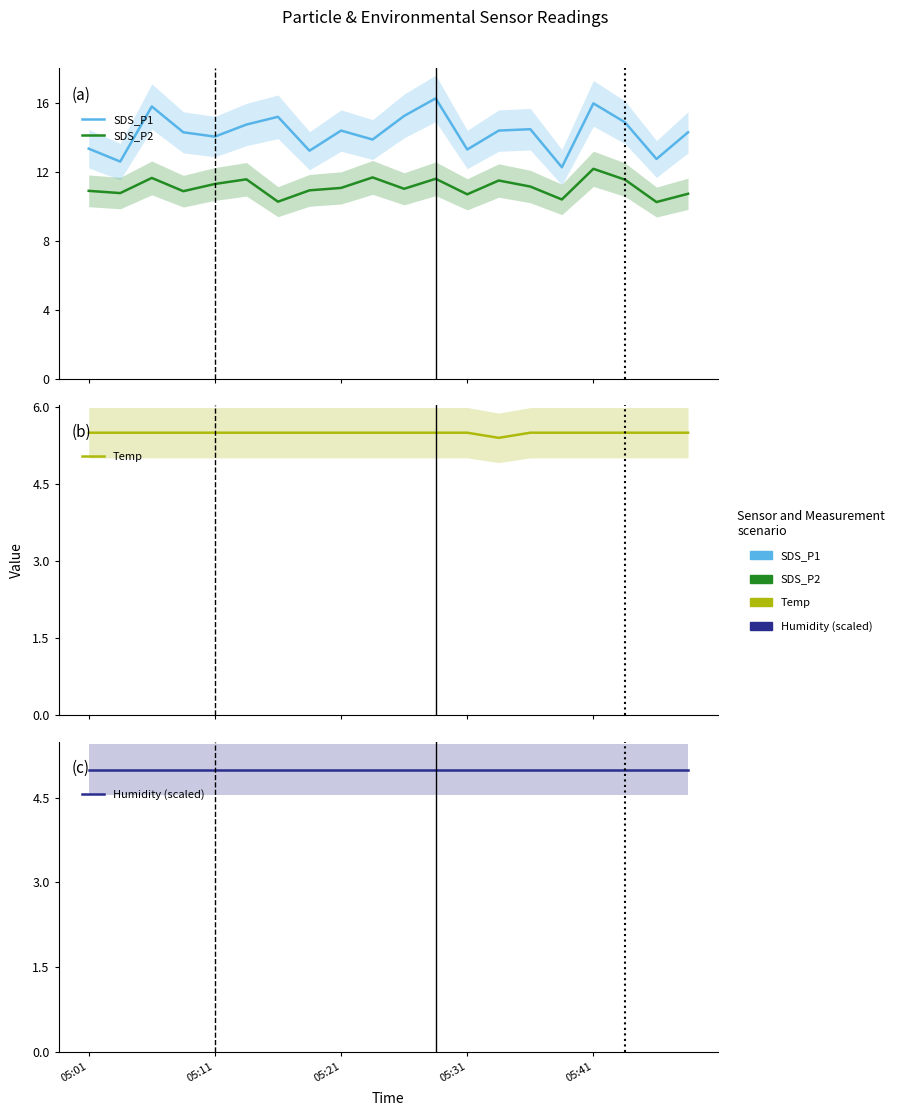

What is the difference between the maximum and minimum values in the SDS_P1 series?

4.0